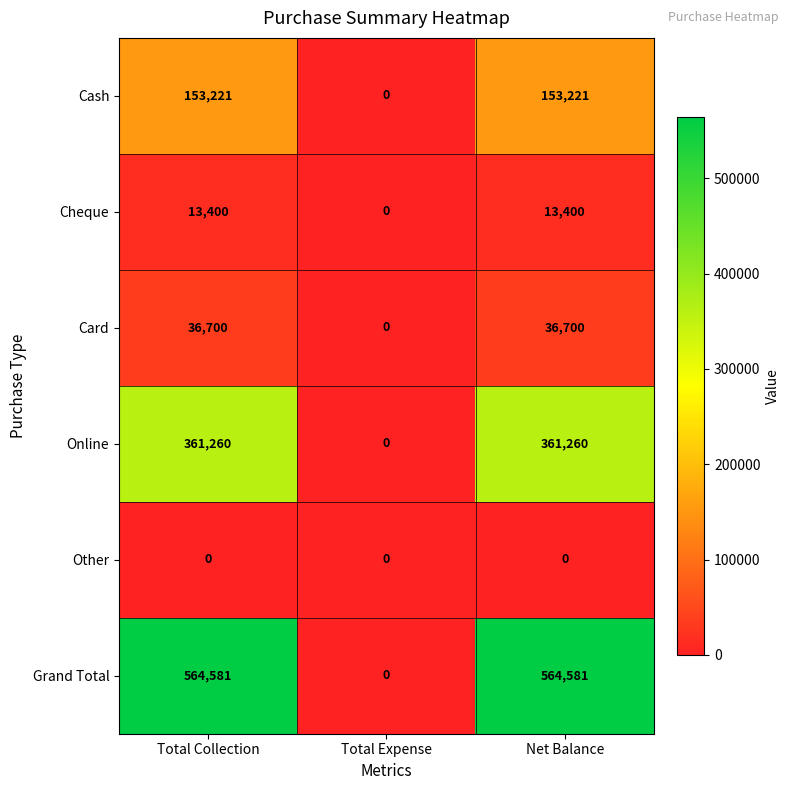

How many Online values are between 0 and 361260?

3